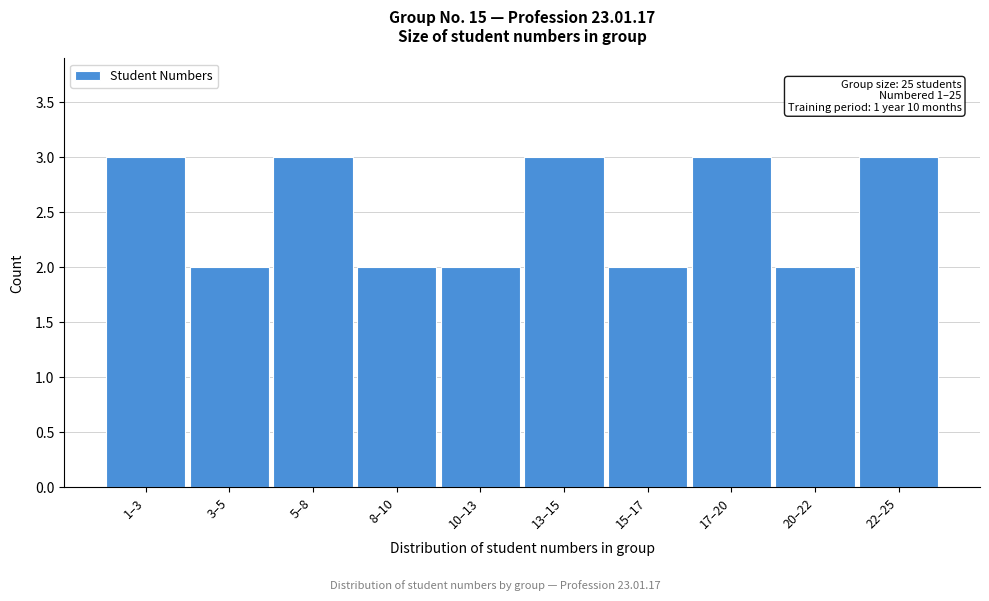

Reading left to right, list all the values displayed in this chart.

1–3=3	3–5=2	5–8=3	8–10=2	10–13=2	13–15=3	15–17=2	17–20=3	20–22=2	22–25=3